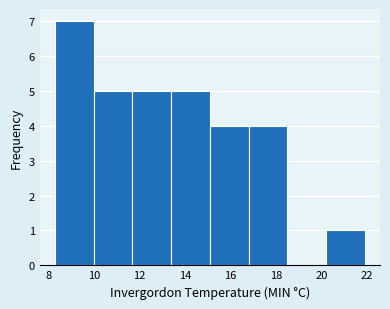

How tall is the bar that spans 20.2 to 21.9 on the x-axis? Neither the bar edges nor the heights are printed on the chart, so give them approximately, as read against the axes.

1